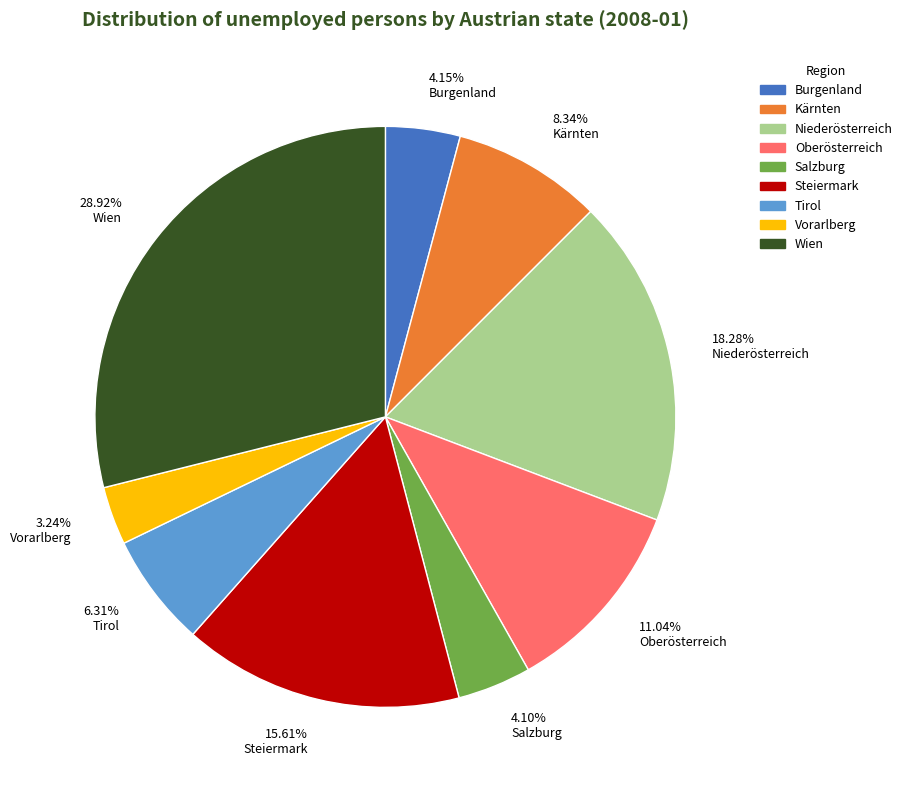

How many segments does this pie chart have?

9